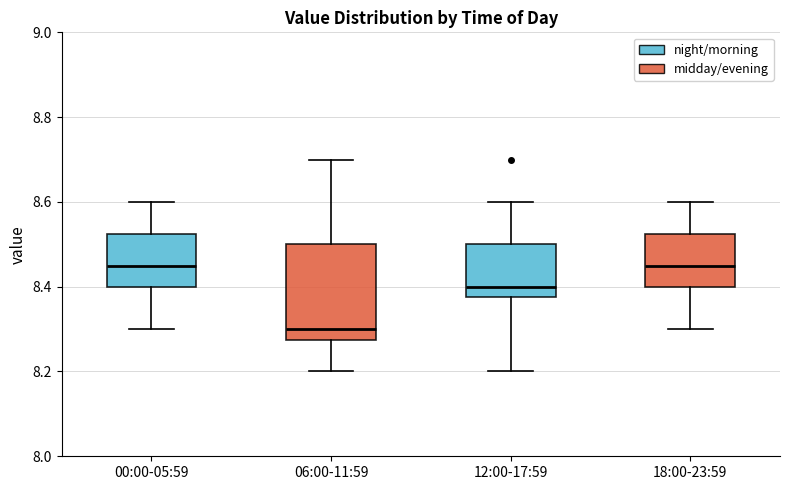

Which box is the tallest, from its lower edge to its upper edge?

06:00-11:59